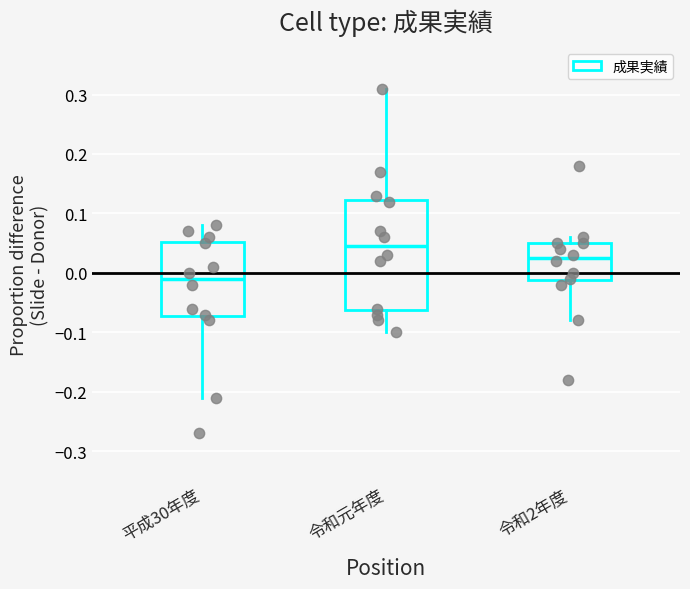

Reading left to right, read every box against the y-axis: the position of its median line, the range the box covers, and the ends of its whiskers. The values are not printed on the chart, so give them approximately, as read against the axis.

平成30年度: median -0.01, box -0.07 to 0.05, whiskers -0.21 to 0.08
令和元年度: median 0.05, box -0.06 to 0.12, whiskers -0.10 to 0.31
令和2年度: median 0.03, box -0.01 to 0.05, whiskers -0.08 to 0.06